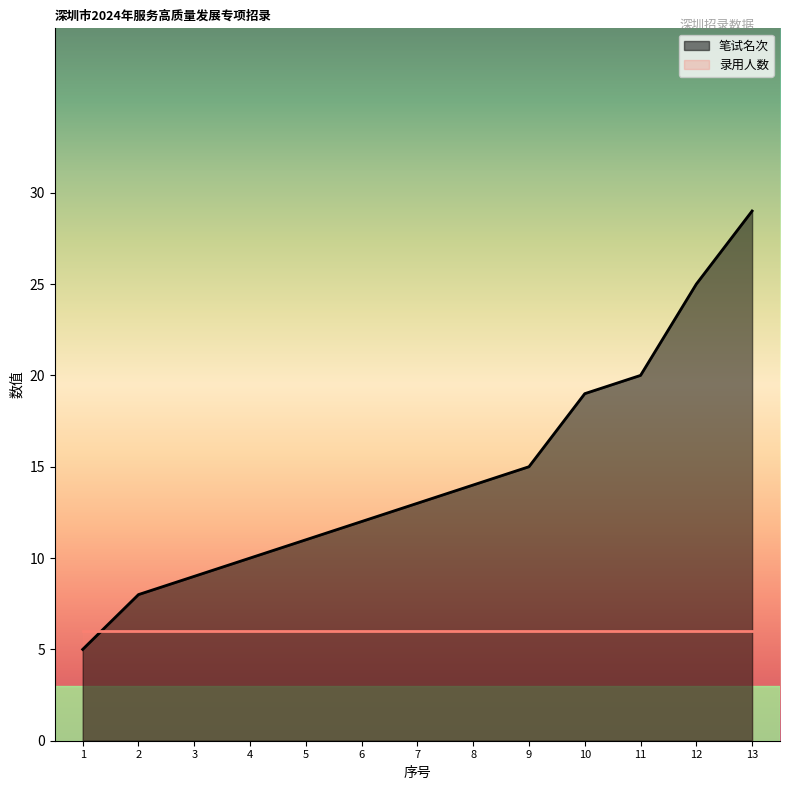

What is the value of the 7th point from the left?

13